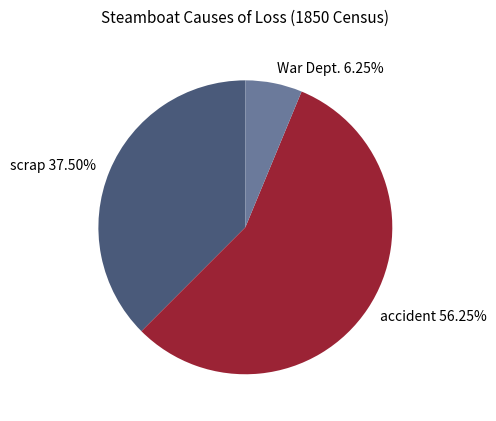

To the nearest percent, what is the difference between the largest and smallest slice percentages?

50%